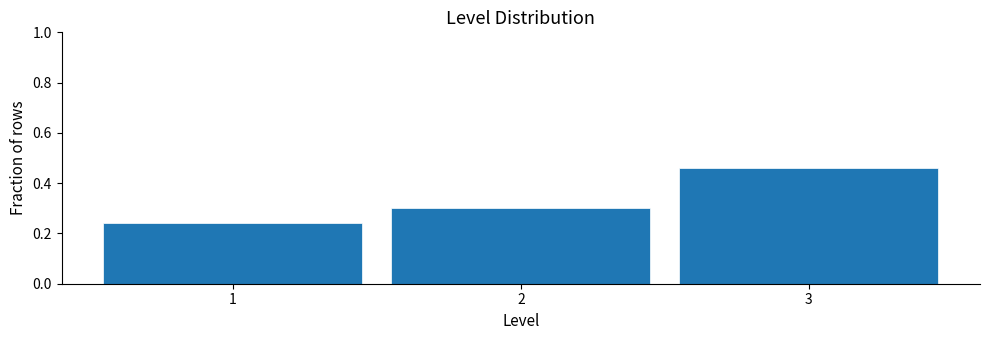

How tall is the bar that spans 1.5 to 2.5 on the x-axis? The values are not printed on the chart, so give them approximately, as read against the axis.

0.30